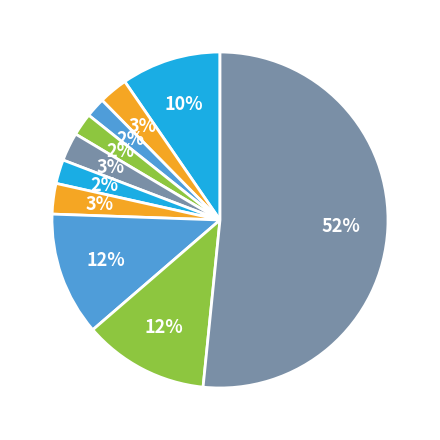

Count the number of slices in the pie.

10